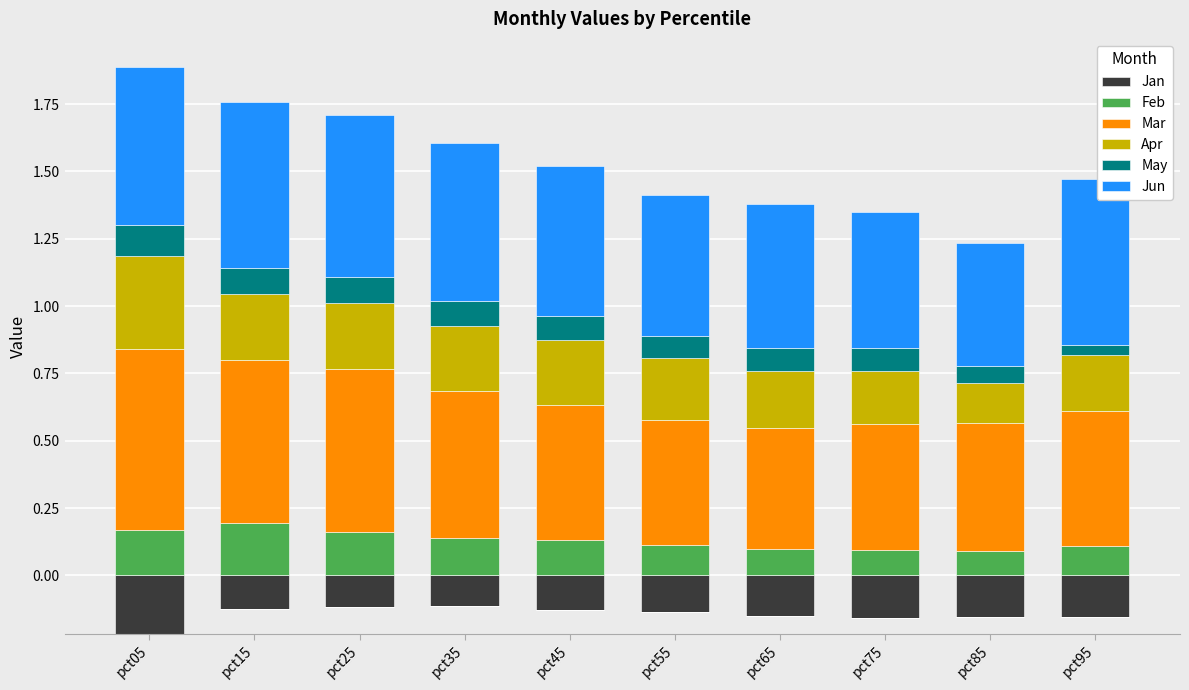

How many bars are there in total?

60